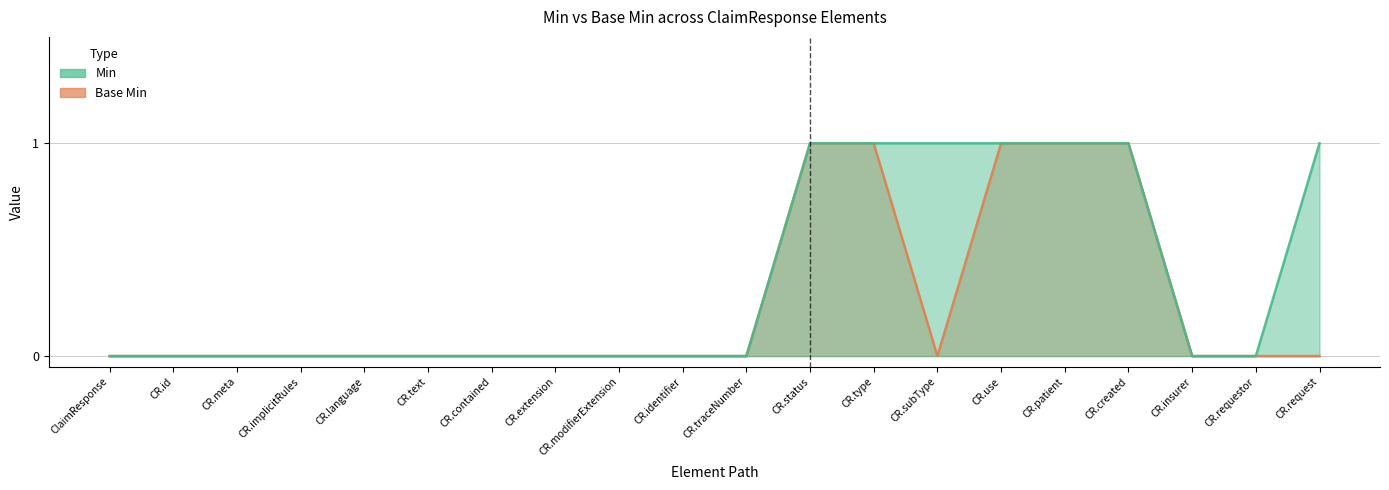

True or false: Min and Base Min intersect in this chart.

False